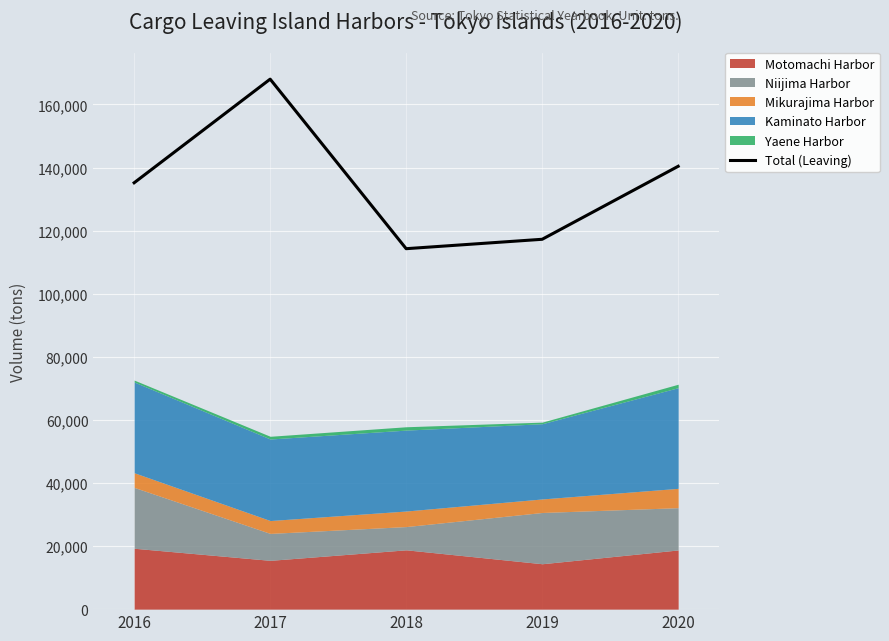

At which category does the chart reach its peak across all series?

2017